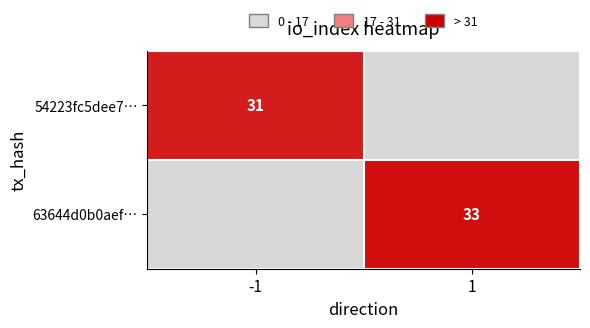

What is the total value across all series at 1?

33